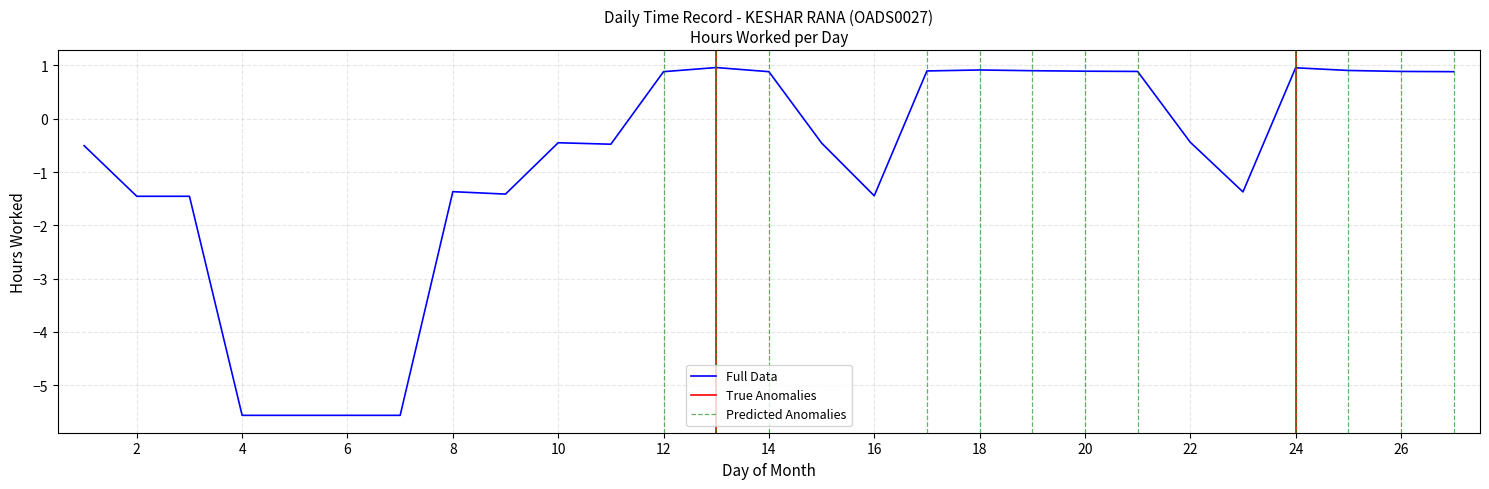

What is the value of the 12th point from the left?

0.9